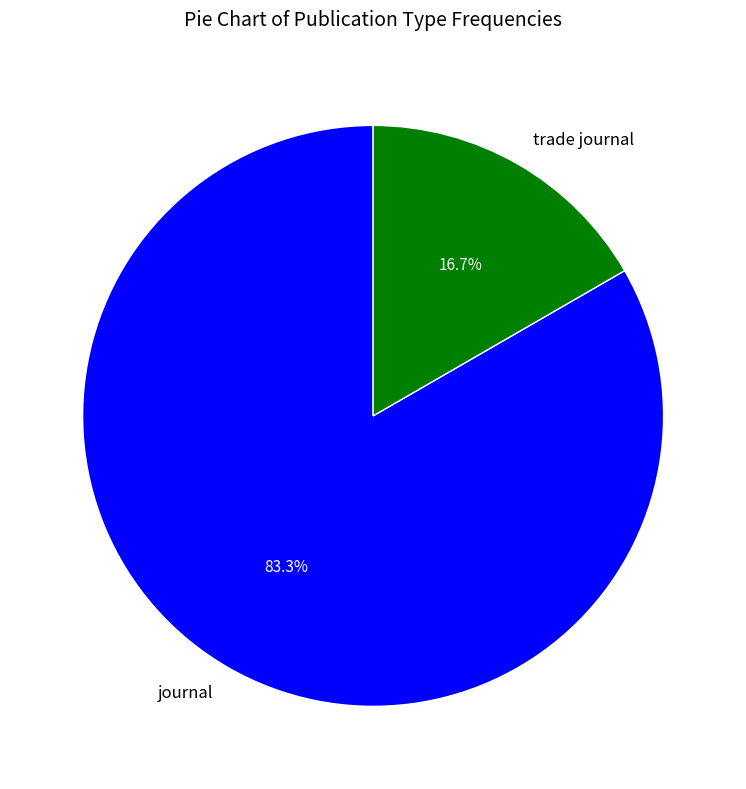

Approximately how many times larger is the value at journal compared to trade journal?

5.0